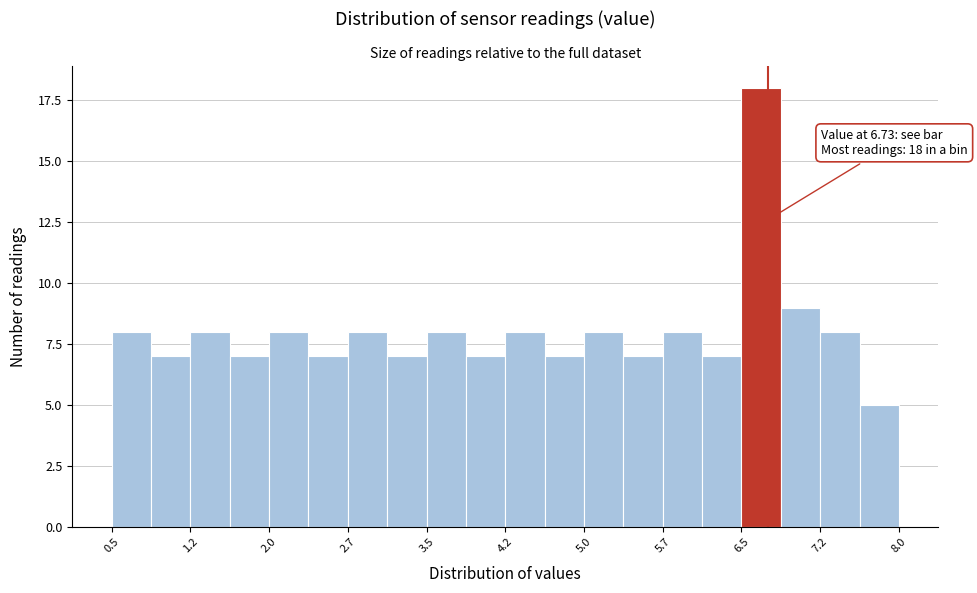

Read against the x-axis, roughly where is the centre of the tallest bar?

6.7